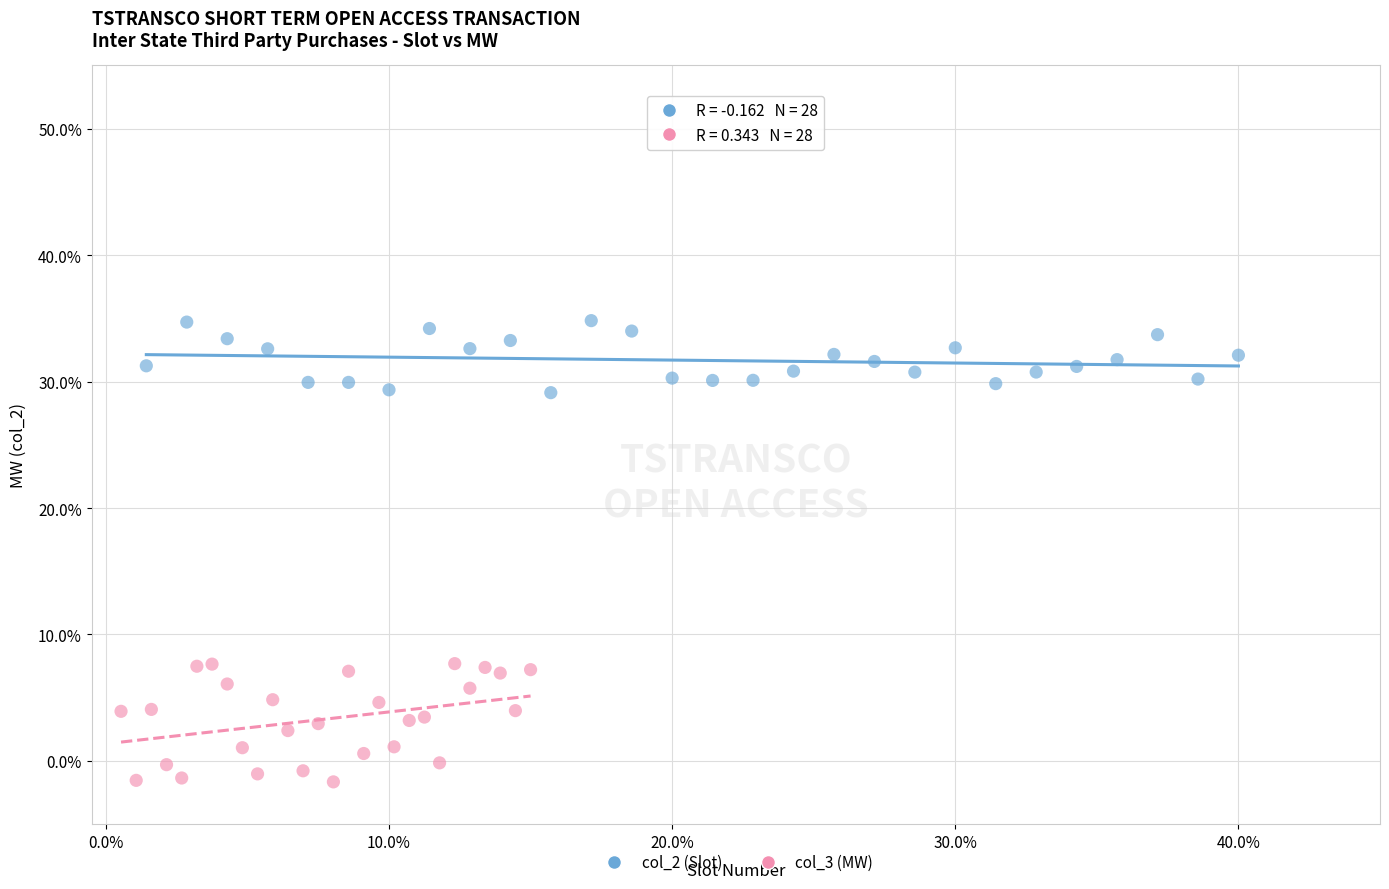

Which series contains the highest Y value?

col_2 (Slot)